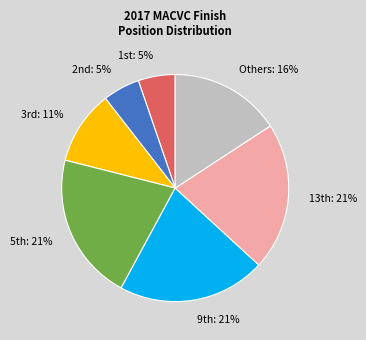

To the nearest percent, what is the average slice percentage?

14%